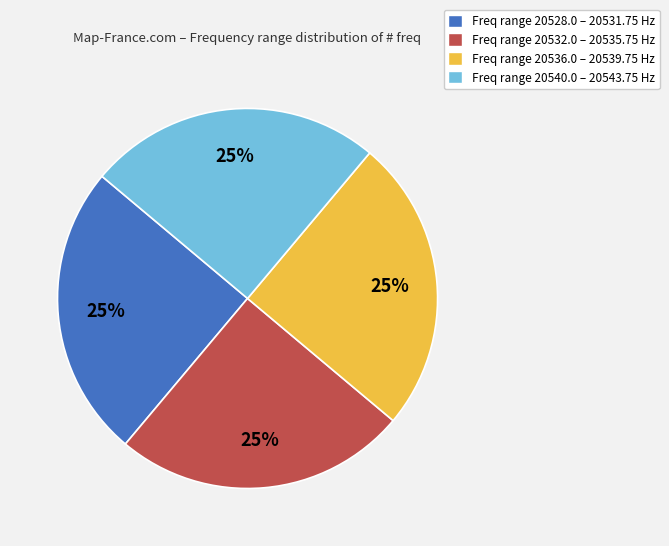

Does any single category account for the majority?

No